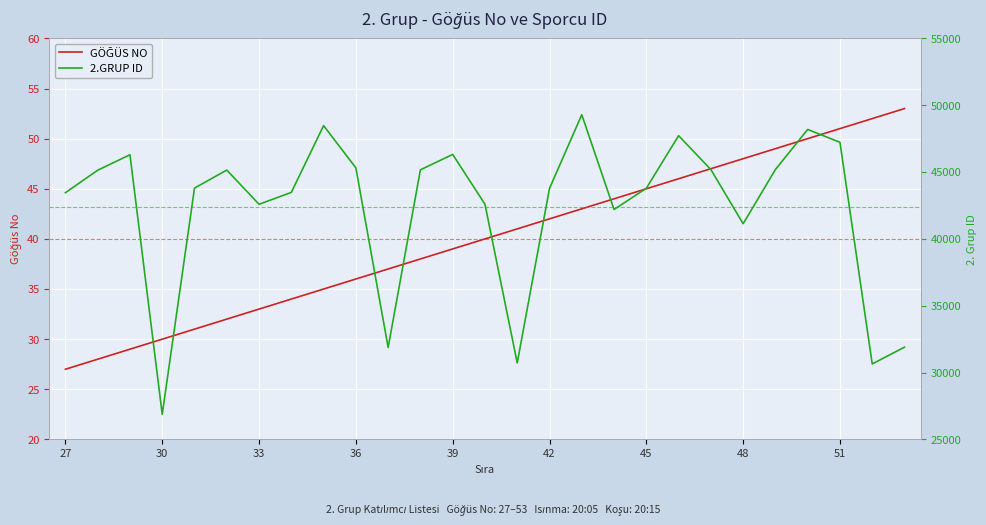

What is the minimum value shown in the chart?

27